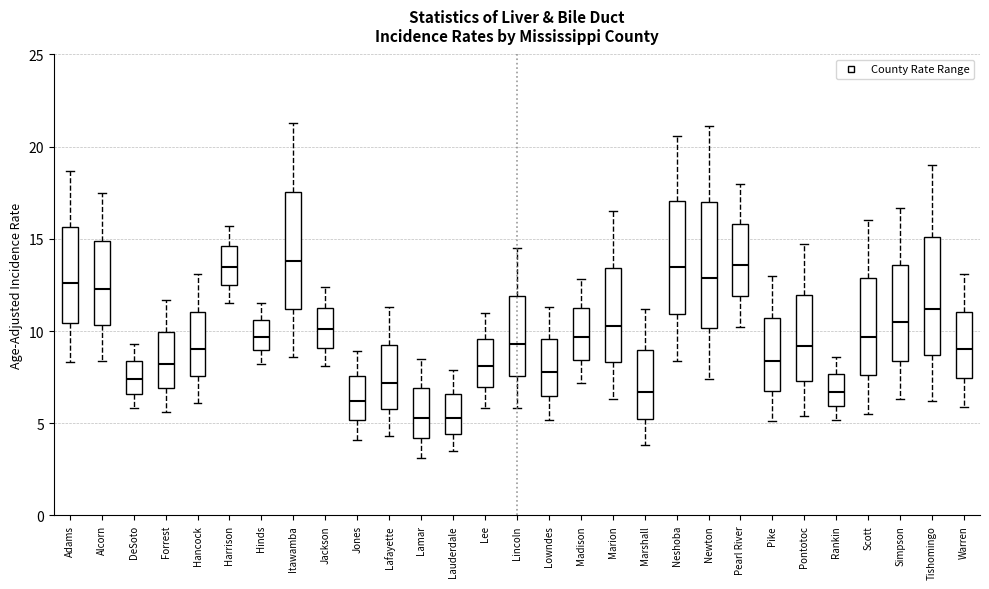

Where is the upper edge of the box for Hancock on the y-axis? The values are not printed on the chart, so give them approximately, as read against the axis.

11.0